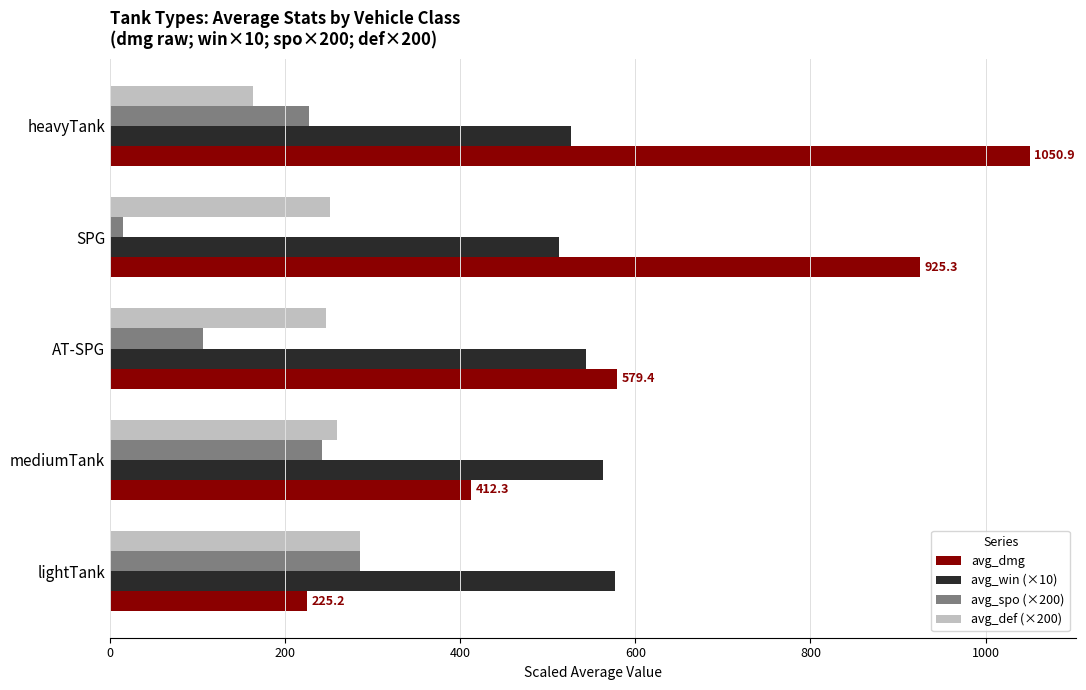

At which label is avg_spo (×200) closest to 150?

AT-SPG